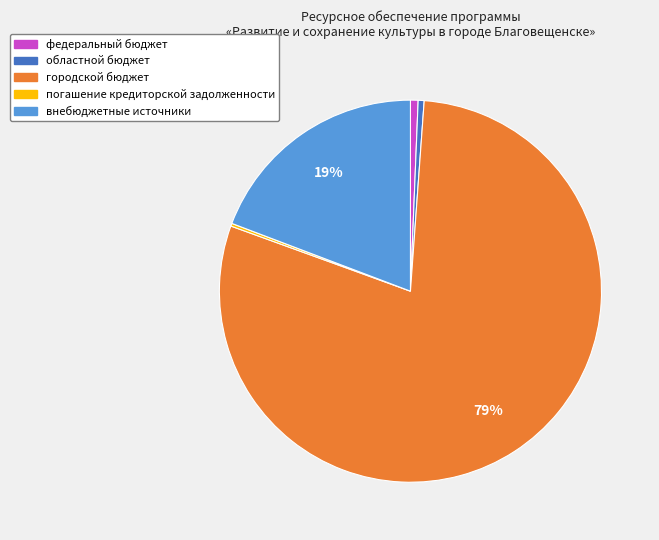

Which slice is the largest?

городской бюджет